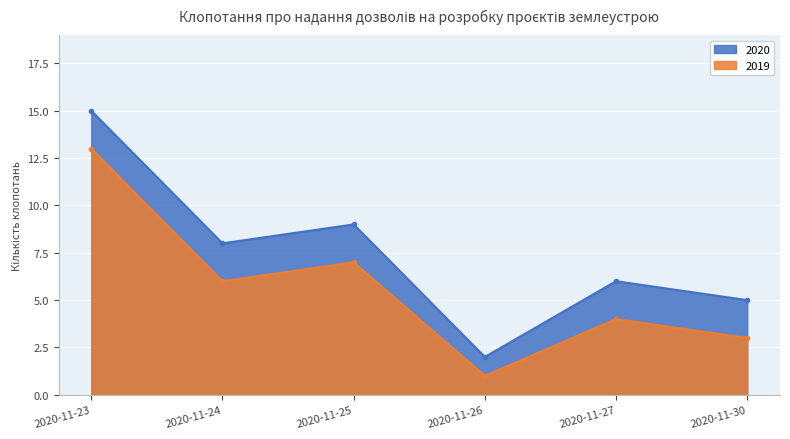

Which category has the highest value across all series?

2020-11-23